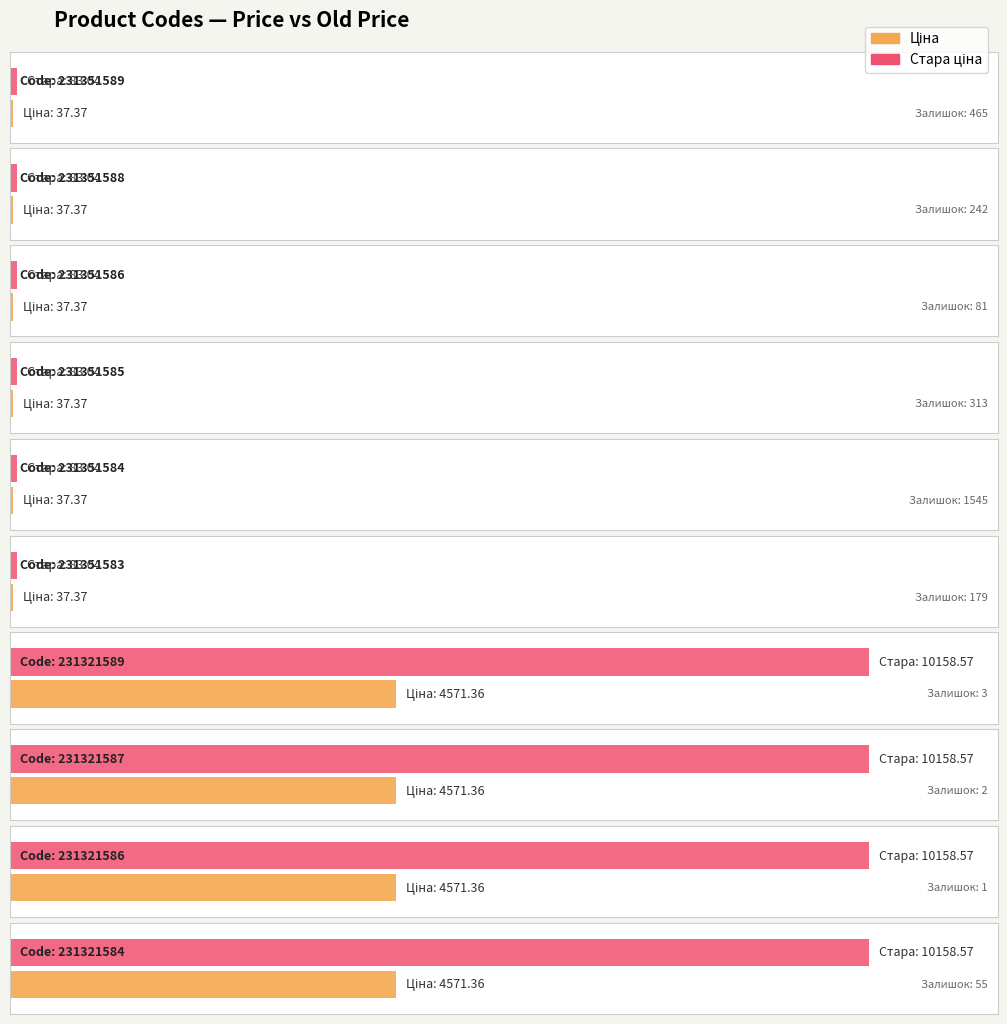

How many bars are there in total?

20